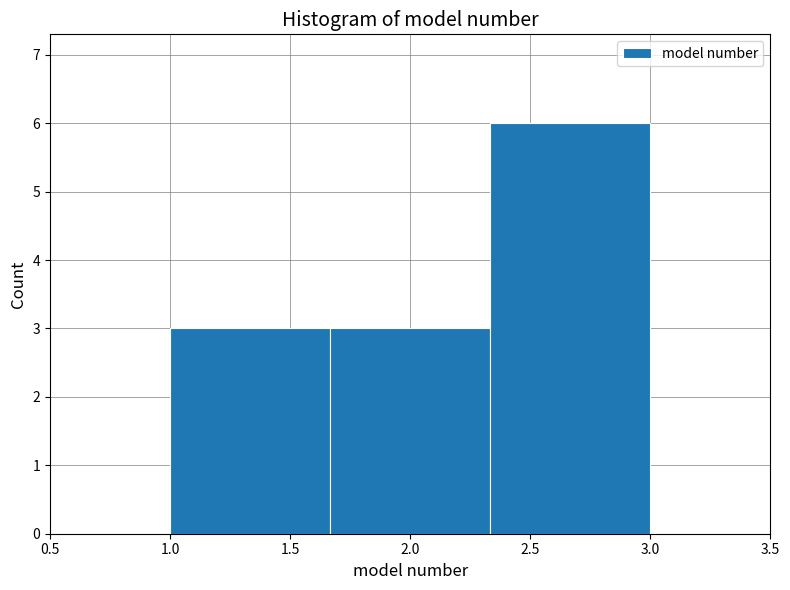

Which range on the x-axis has the tallest bar?

2.35 to 3.00